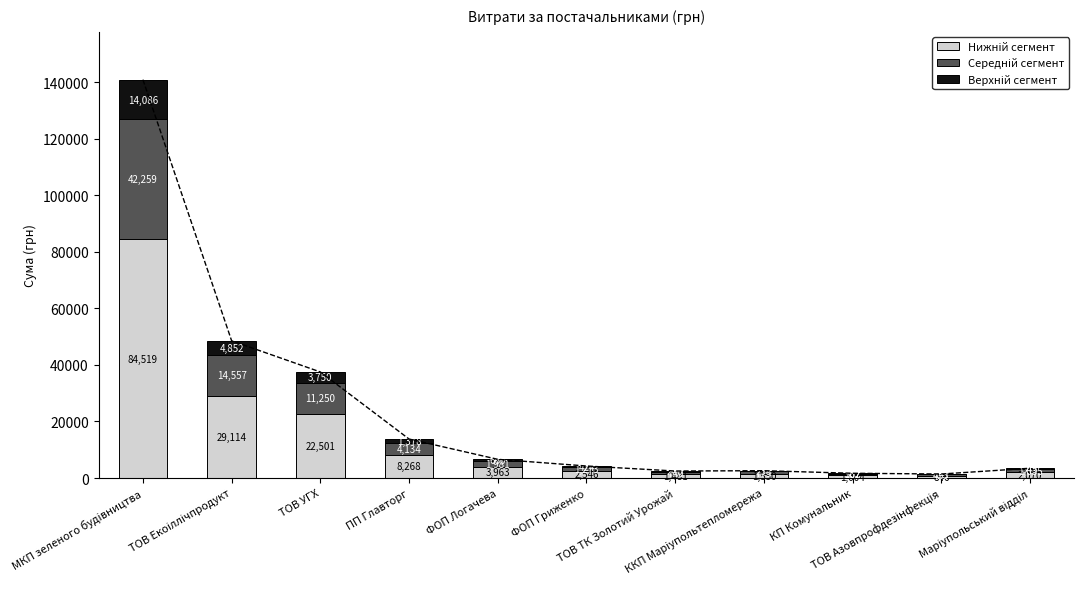

What is the difference between the highest and lowest values at ФОП Логачева?

3302.5